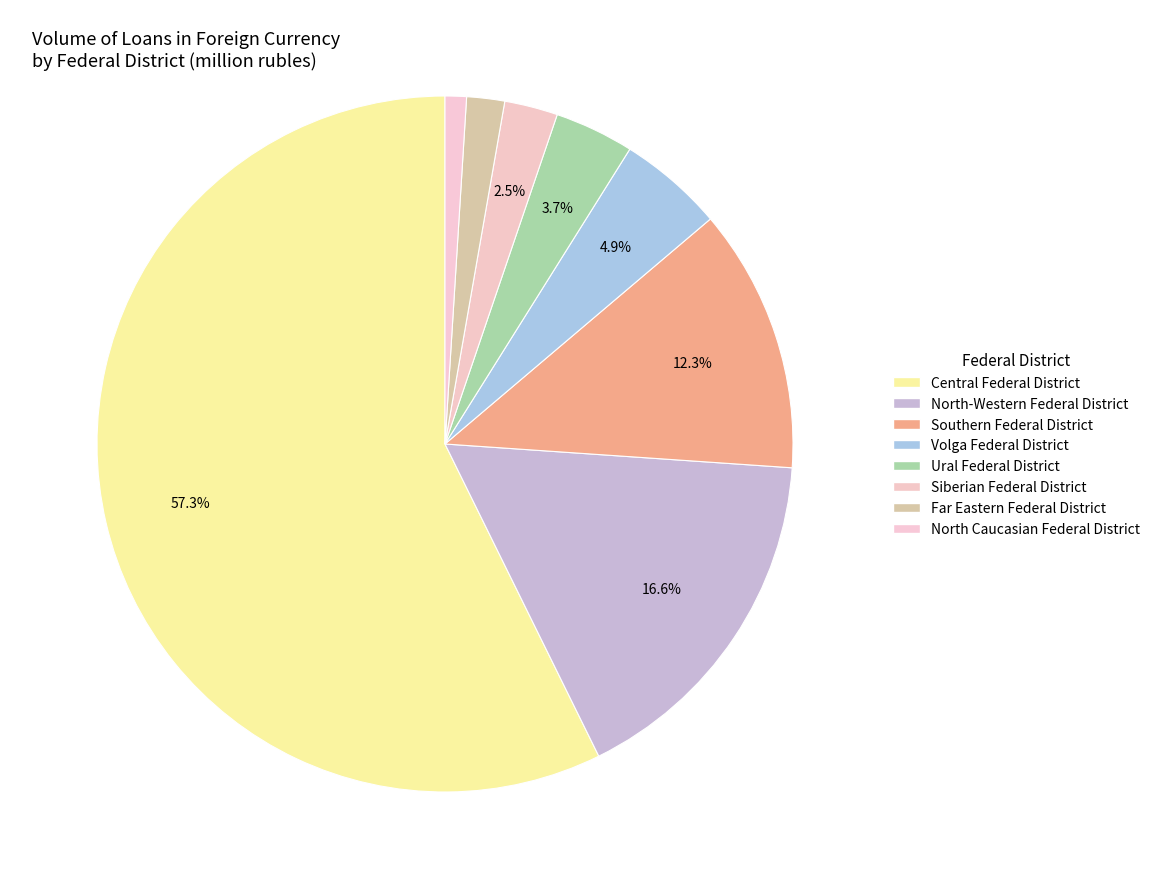

How many slices are in this pie chart?

8